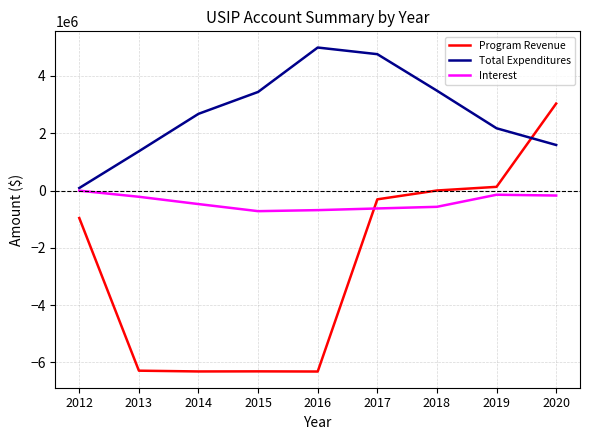

What is the approximate value of Total Expenditures at 2012?

86653.0